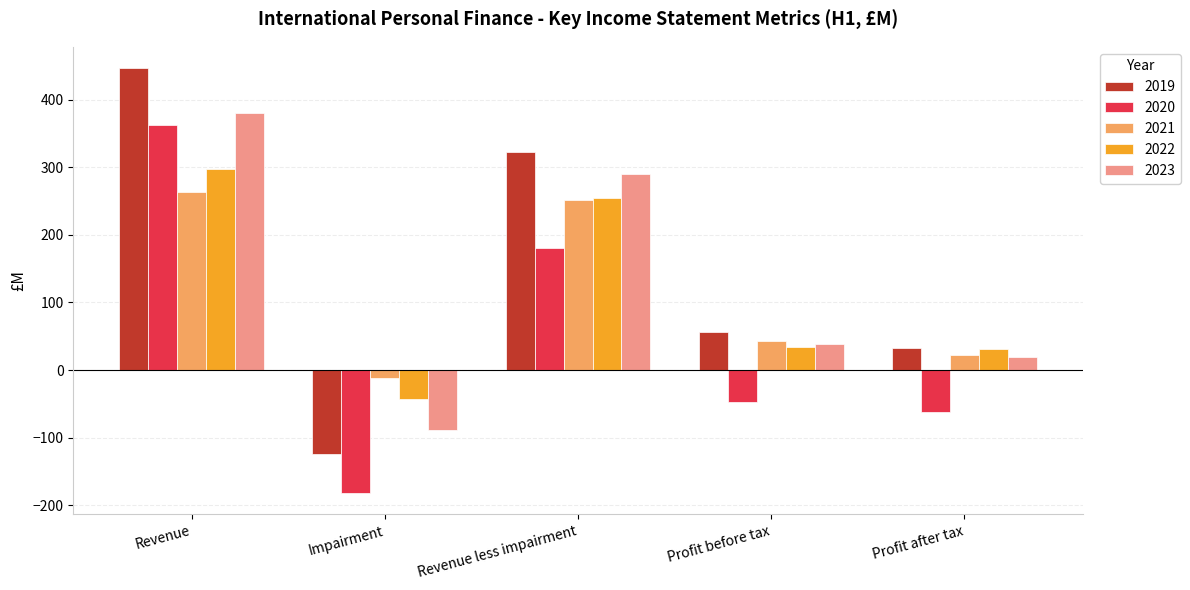

Which series has the largest total across all categories?

2019